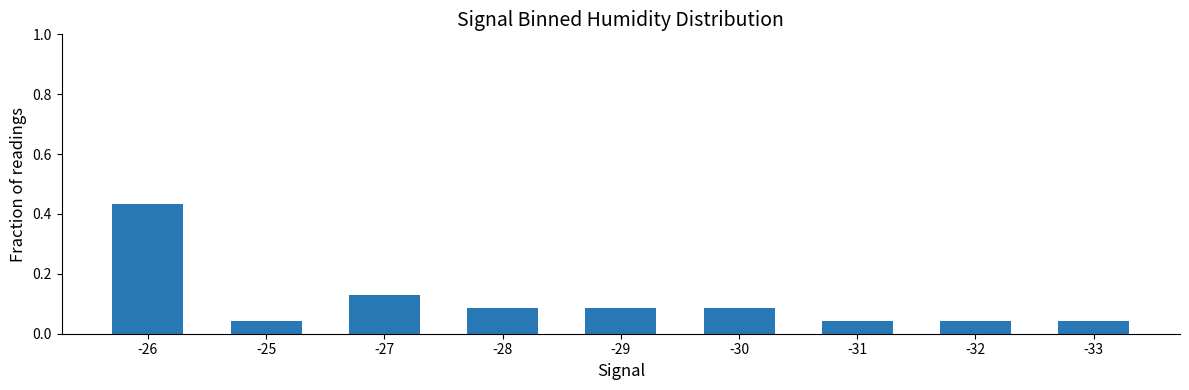

True or false: the data shows 0.1 at -25.

False